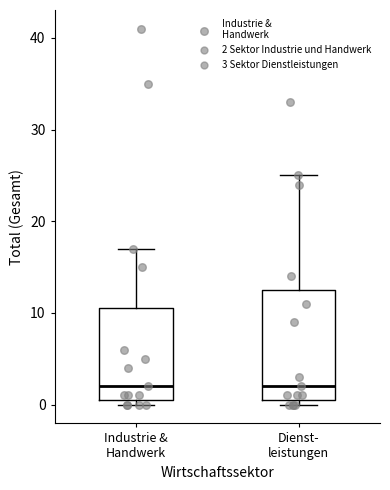

Reading left to right, read every box against the y-axis: the position of its median line, the range the box covers, and the ends of its whiskers. The values are not printed on the chart, so give them approximately, as read against the axis.

Industrie & Handwerk: median 2, box 1 to 11, whiskers 0 to 17
Dienst- leistungen: median 2, box 1 to 13, whiskers 0 to 25